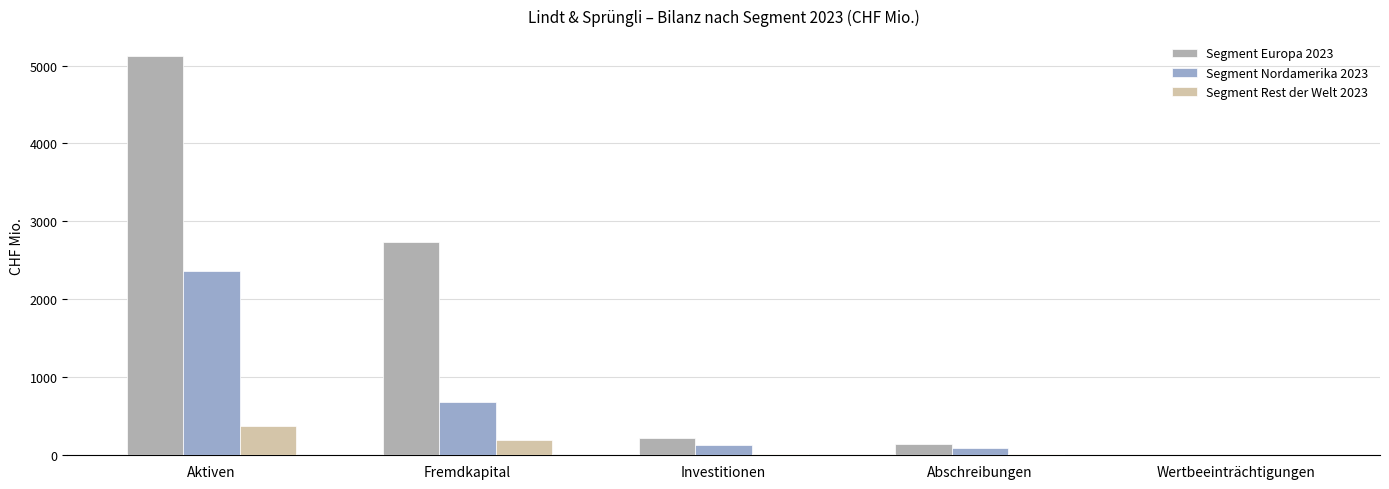

The Segment Nordamerika 2023 series shows 2.4 at Wertbeeinträchtigungen. True or false?

True